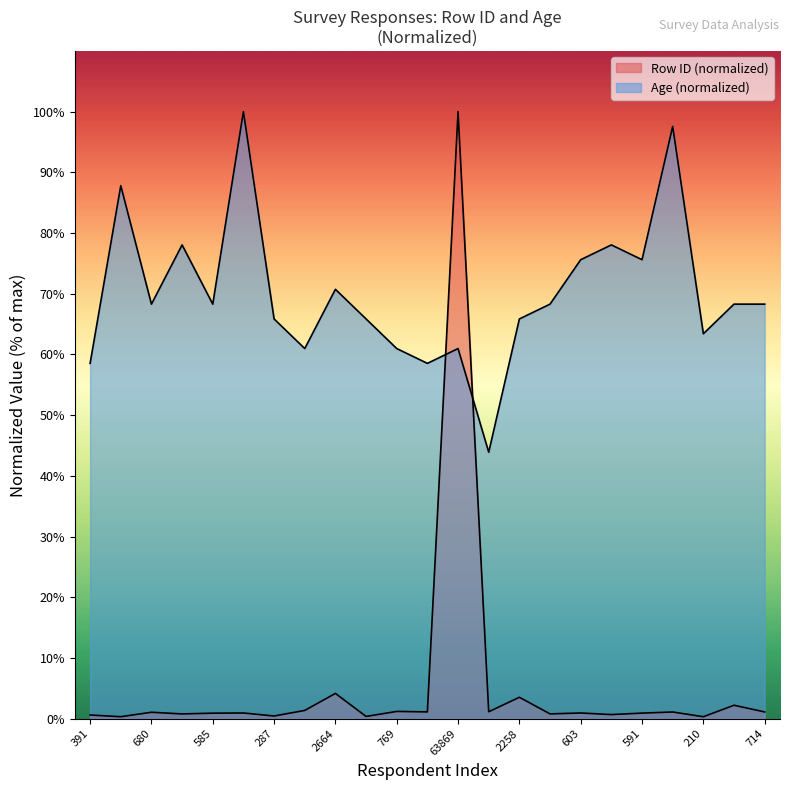

Which has a higher value, 509 or 287?

509